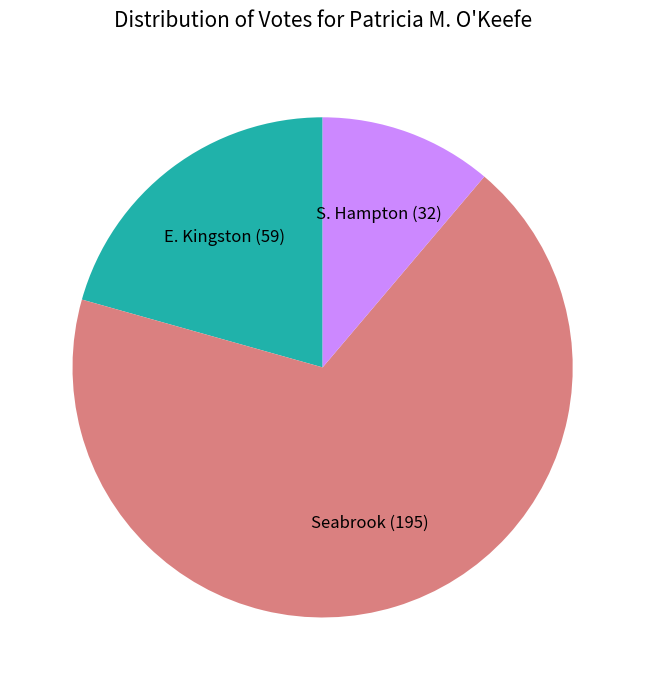

Rank the categories by value from lowest to highest.

S. Hampton, E. Kingston, Seabrook